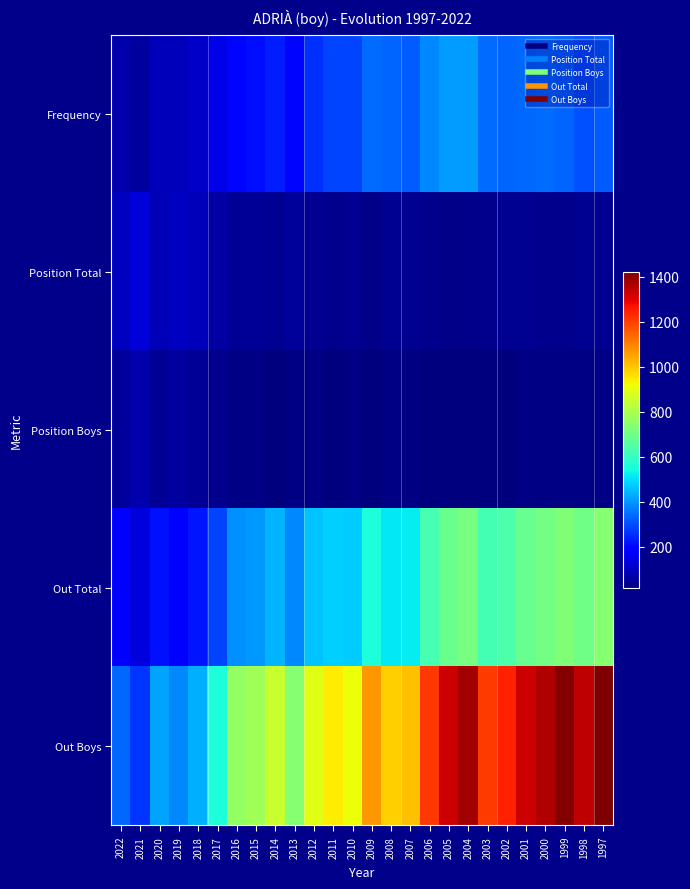

What is the total value across all series at 2021?

653